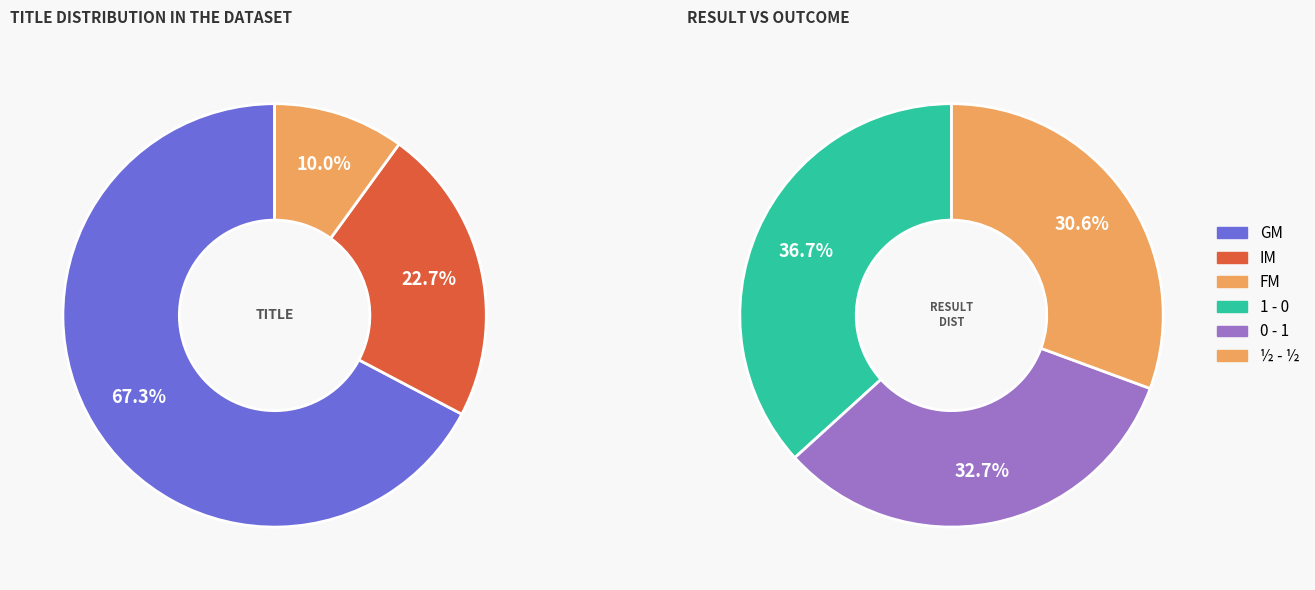

What is the largest slice in the pie chart?

GM